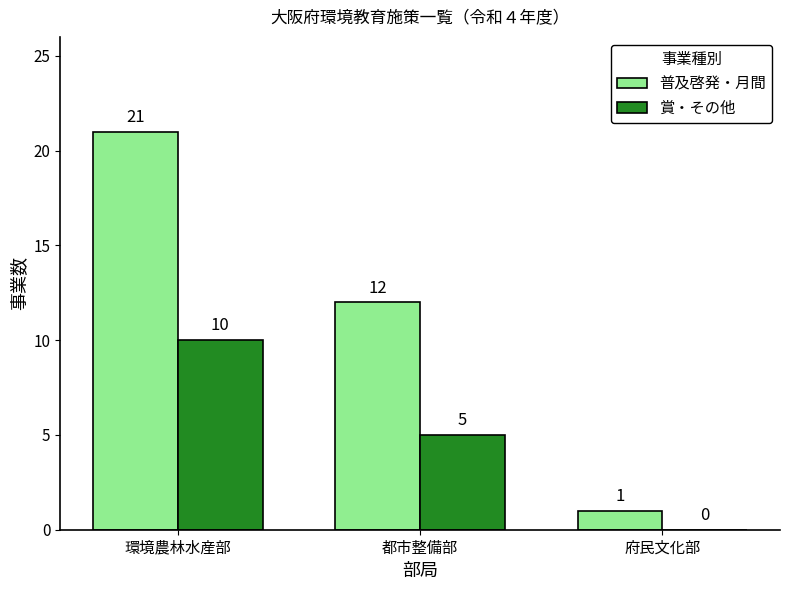

Which label corresponds to the largest value in the chart?

環境農林水産部